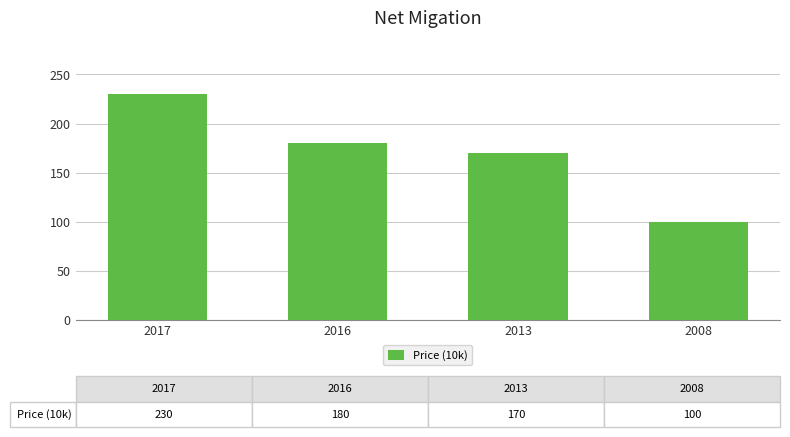

Is it true that the value at 2016 is 43?

False